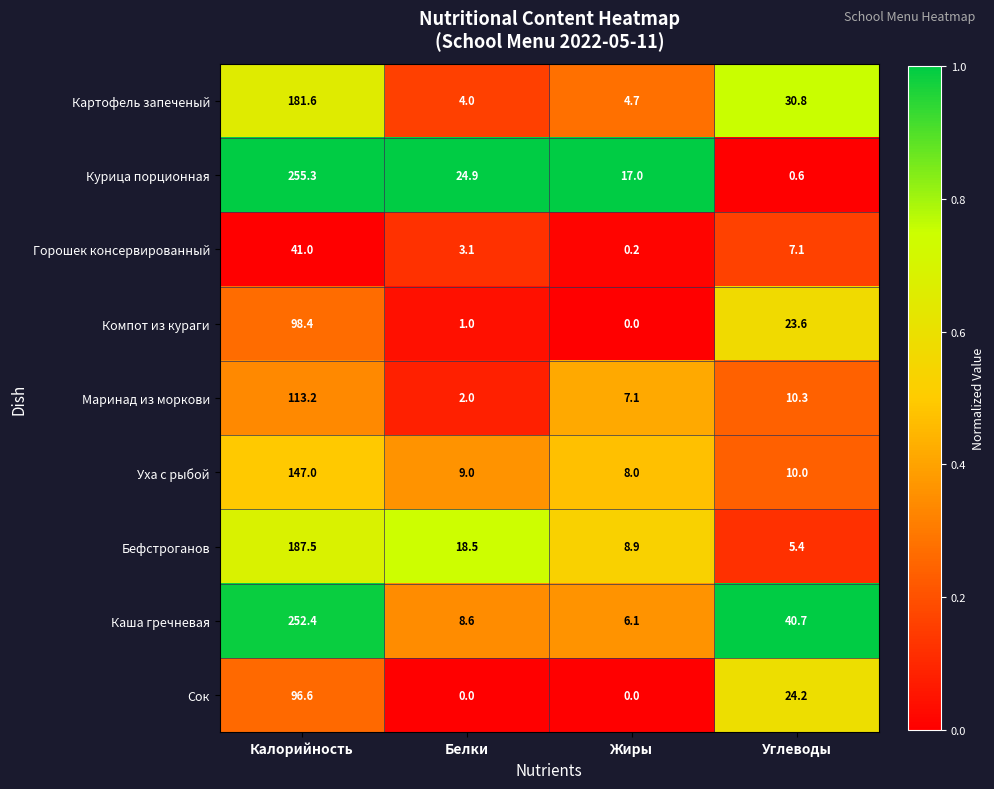

Where is Картофель запеченый nearest to the value 92?

Углеводы